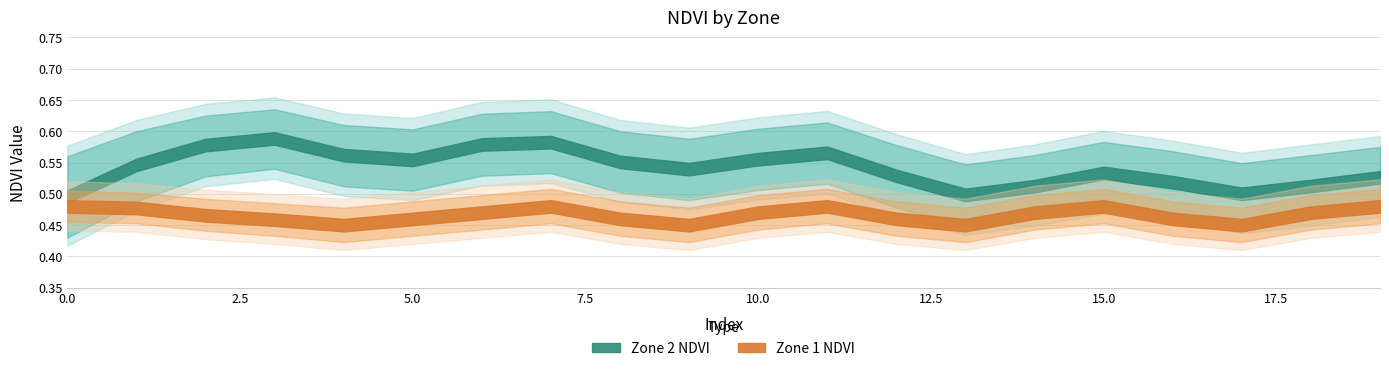

Is this an area chart (filled region under the line)?

No